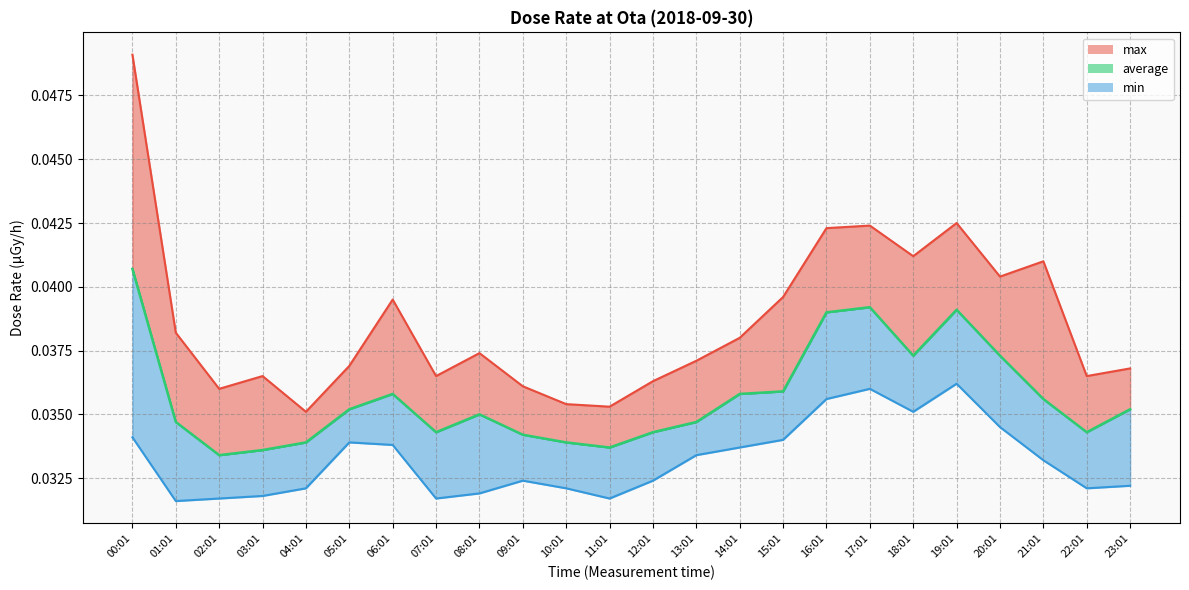

What is the sum of all average values?

0.9